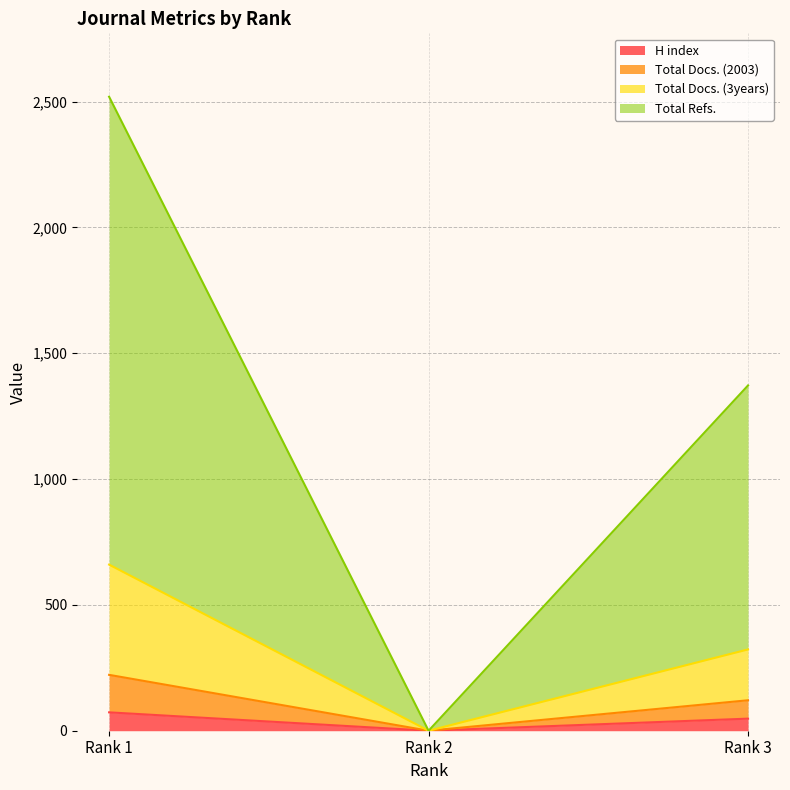

Reading right to left, what are the values for H index?

48	0	73